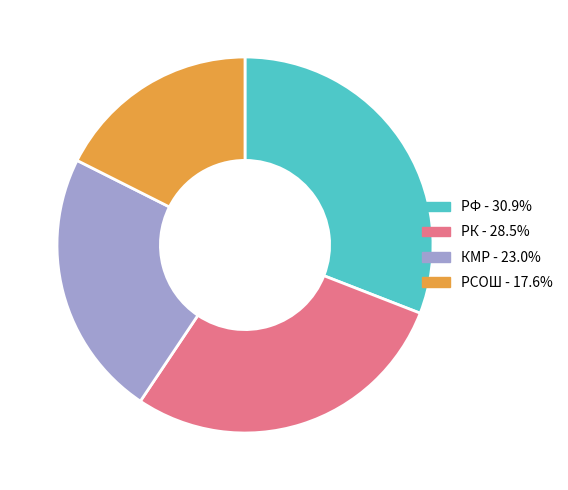

Which category has the biggest portion of the pie?

РФ